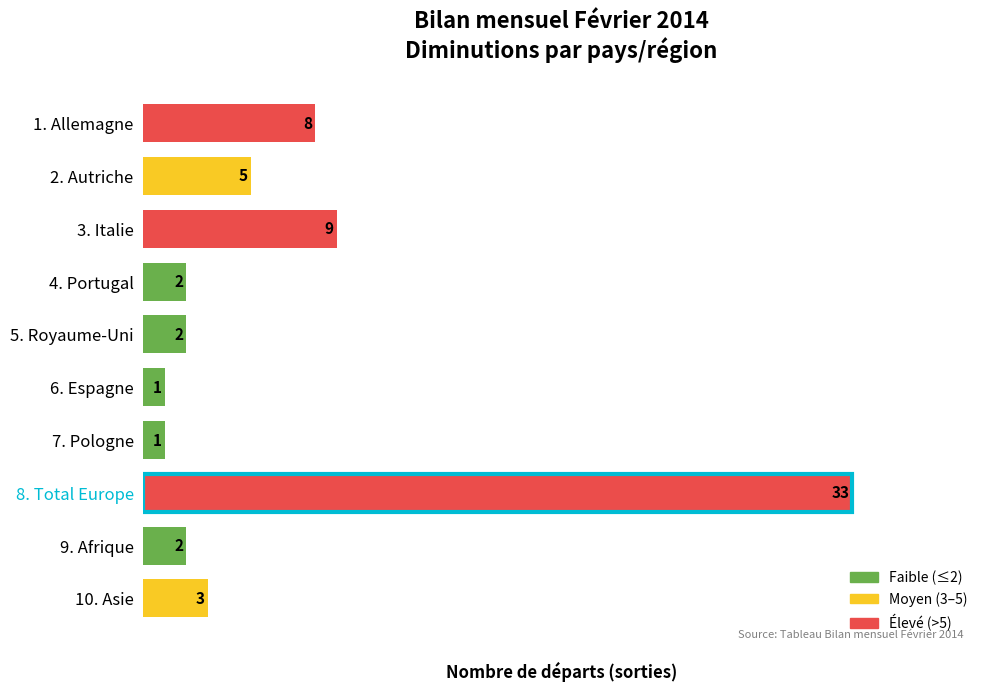

Does the chart contain stacked bars?

No